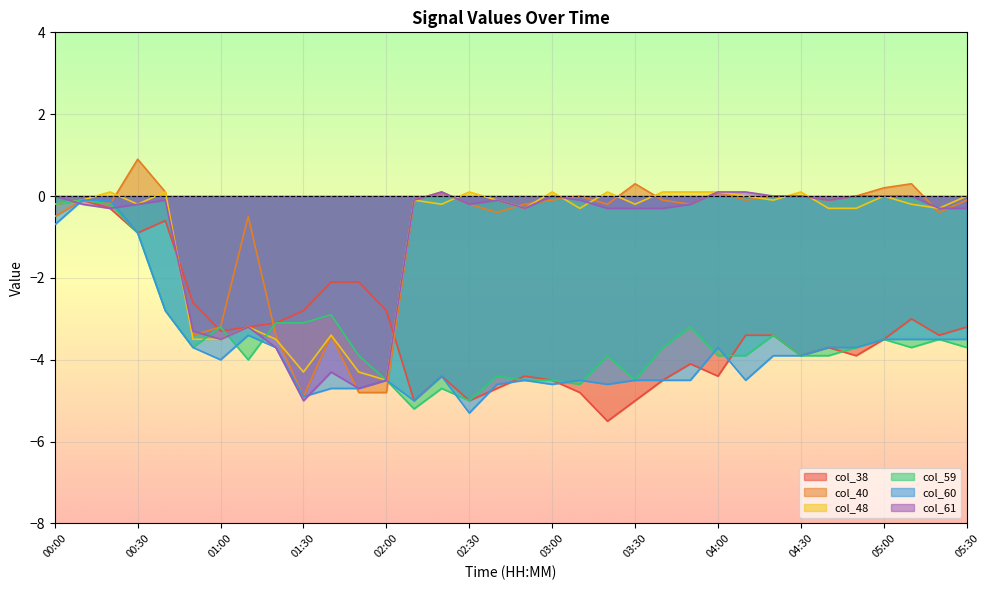

Which series has the largest range (max minus min)?

col_40